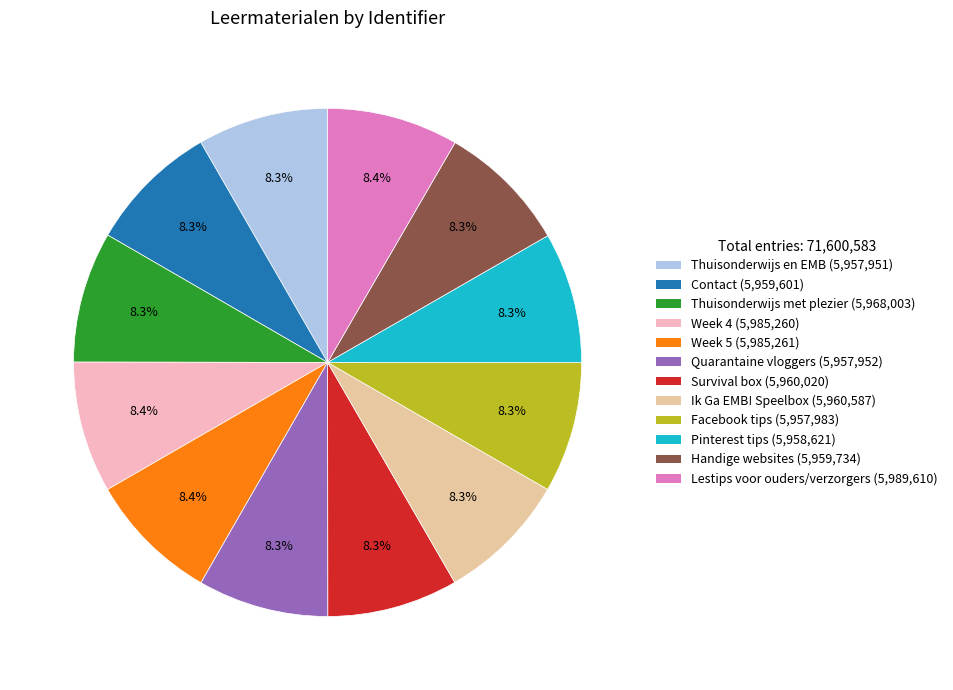

To the nearest percent, what percentage of the pie is Handige websites?

8%